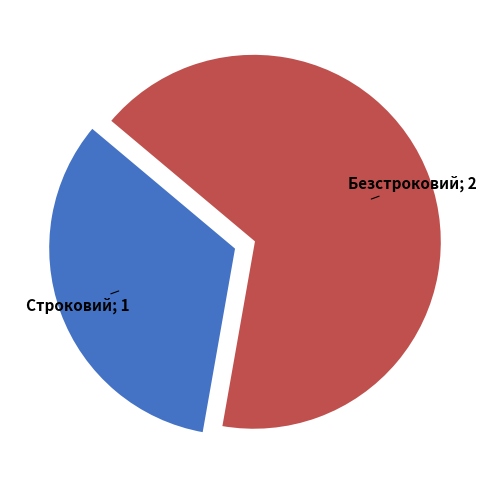

Count the number of slices in the pie.

2